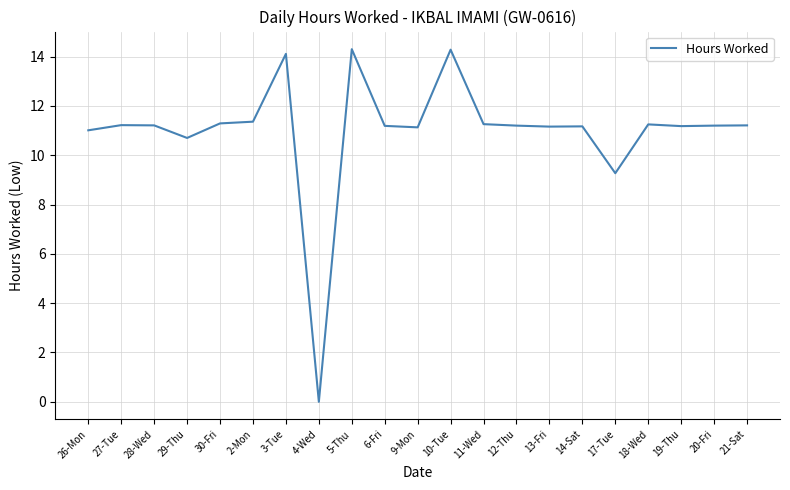

At which label is the value closest to 7?

17-Tue